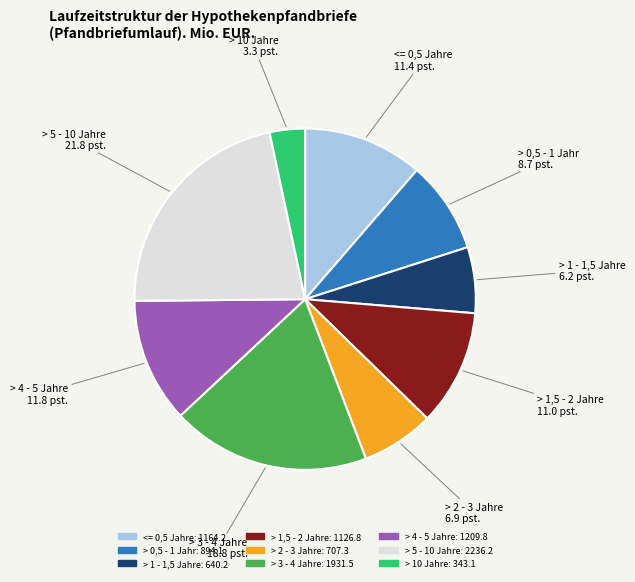

What is the ratio of the value at > 5 - 10 Jahre to the value at > 2 - 3 Jahre?

3.2